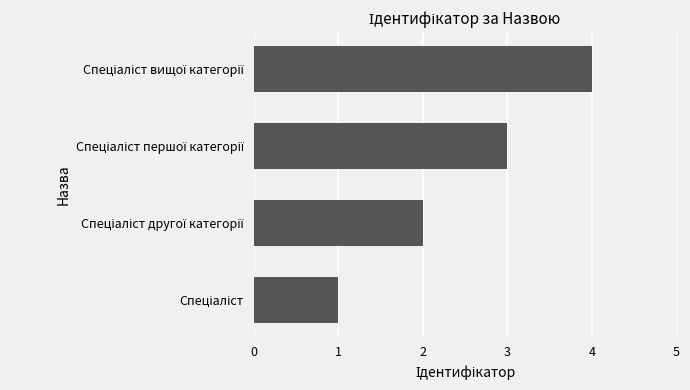

What is the sum of all values?

10